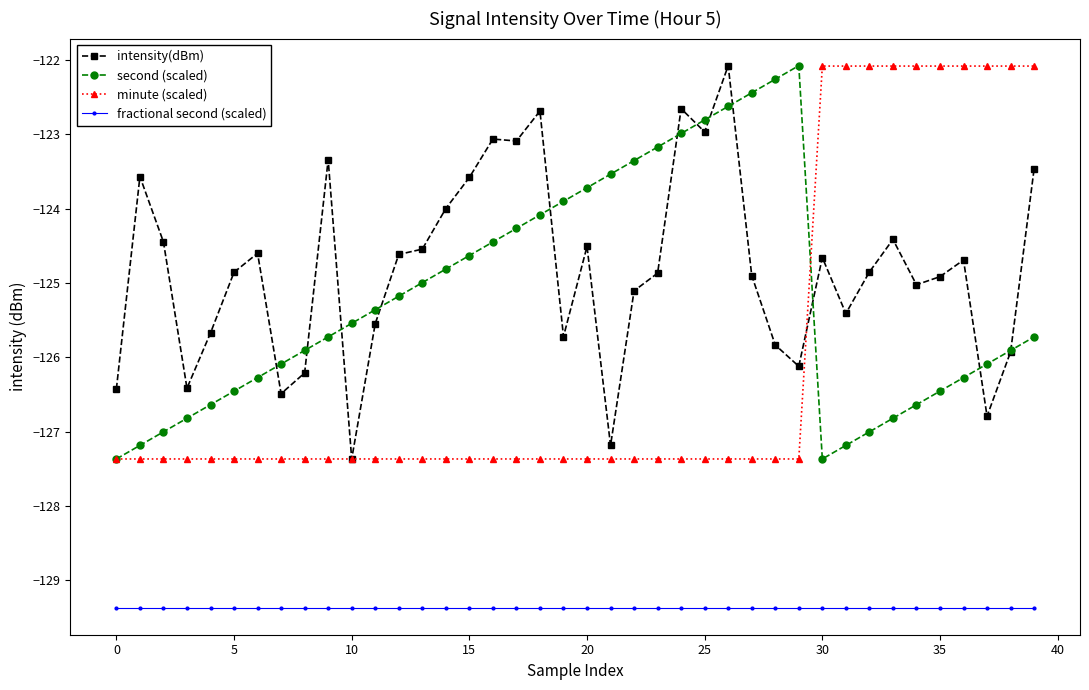

What is the minimum value for intensity(dBm)?

-127.4